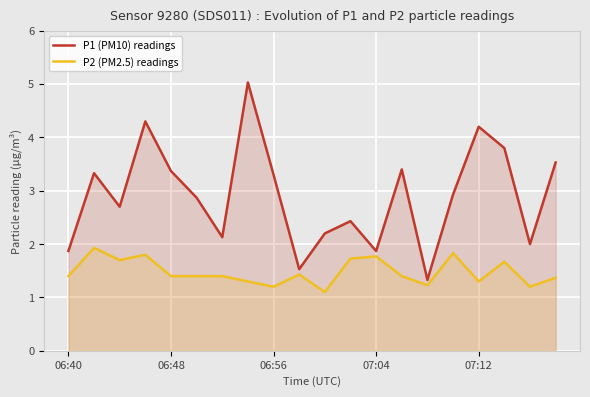

Which series has the largest total across all categories?

P1 (PM10) readings